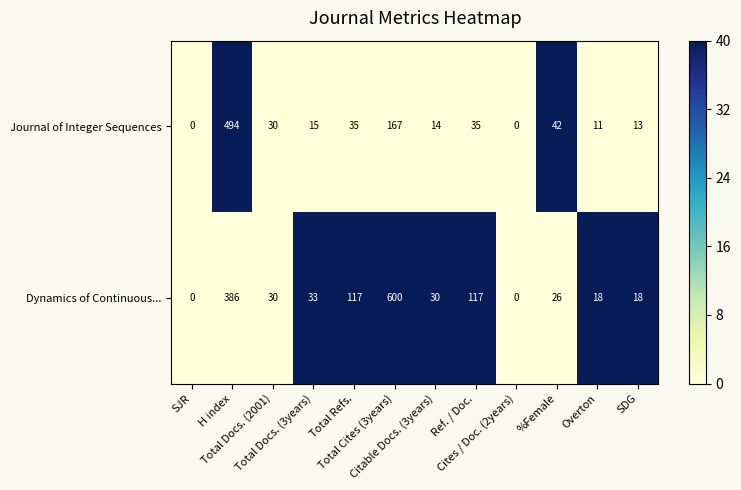

Between Ref. / Doc. and Overton, which series saw the biggest shift?

Dynamics of Continuous...